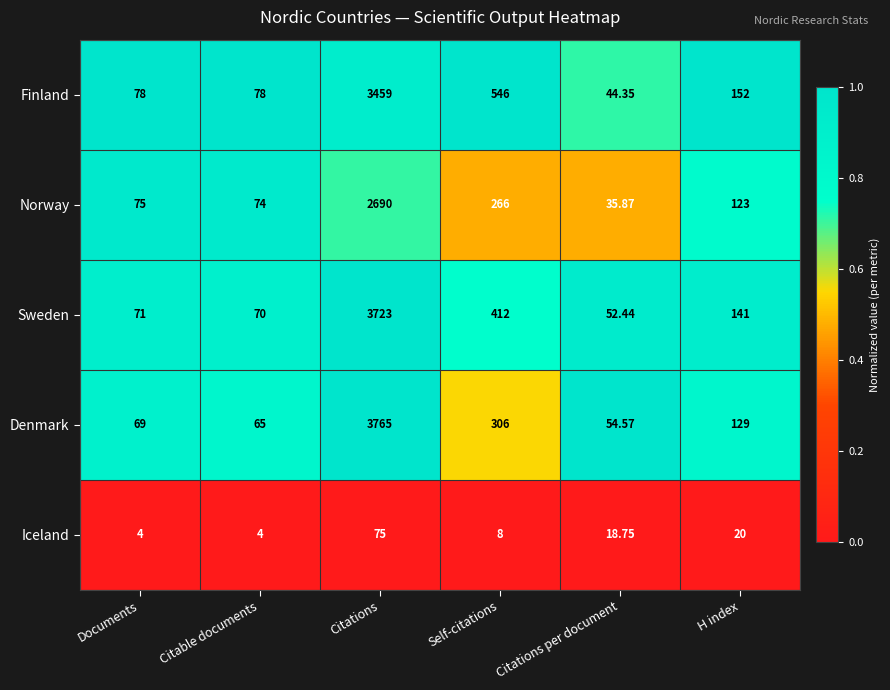

At Documents, list the series in order from largest to smallest.

Finland, Norway, Sweden, Denmark, Iceland